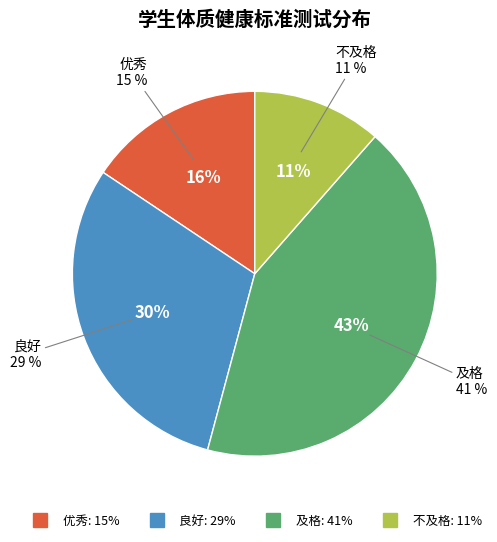

Rank the categories by value from highest to lowest.

及格, 良好, 优秀, 不及格